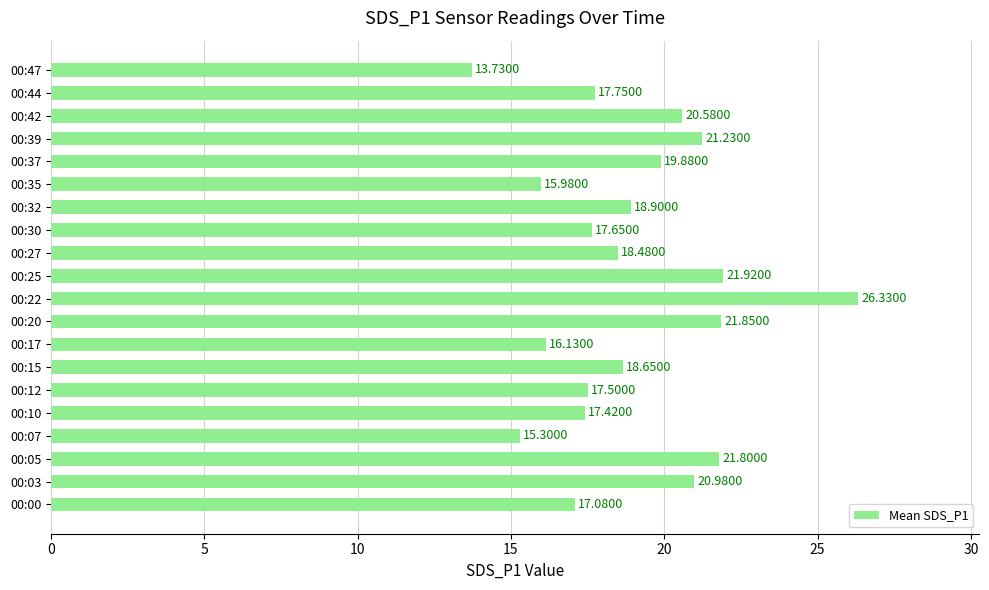

Rank the categories by value from highest to lowest.

00:22, 00:25, 00:20, 00:05, 00:39, 00:03, 00:42, 00:37, 00:32, 00:15, 00:27, 00:44, 00:30, 00:12, 00:10, 00:00, 00:17, 00:35, 00:07, 00:47